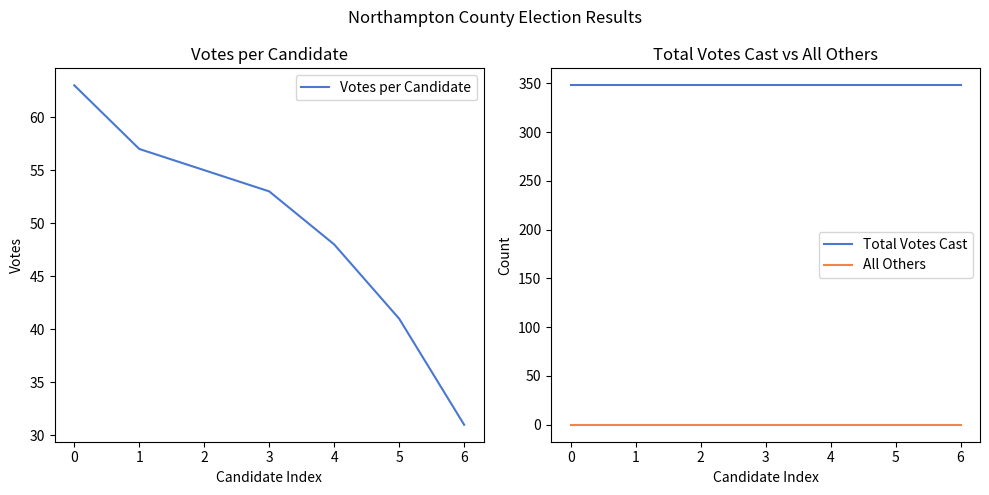

Is the value of Votes per Candidate at 1 greater than the value of Total Votes Cast at 4?

No